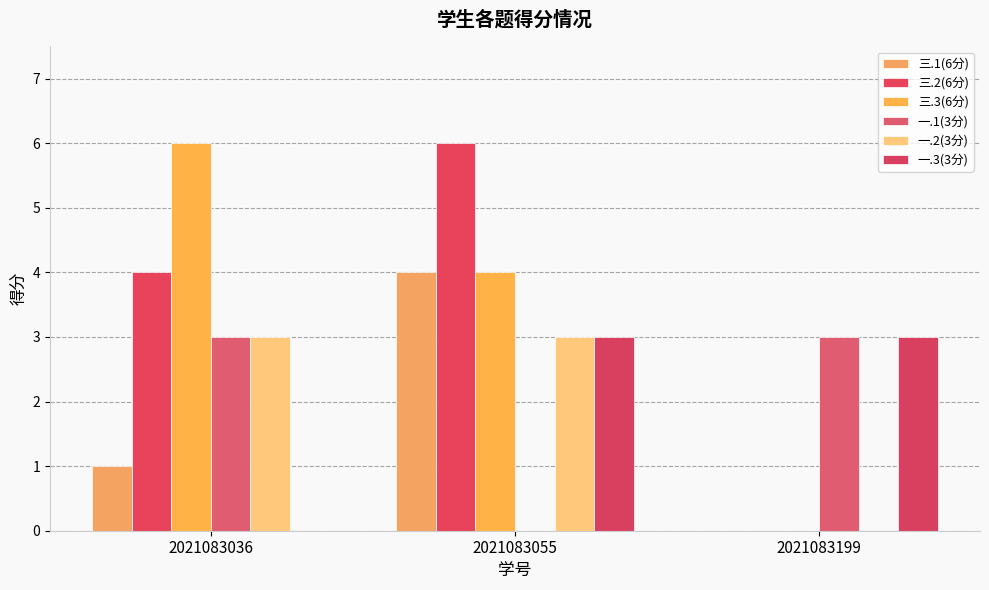

What is the spread (max minus min) of values at 2021083199?

3